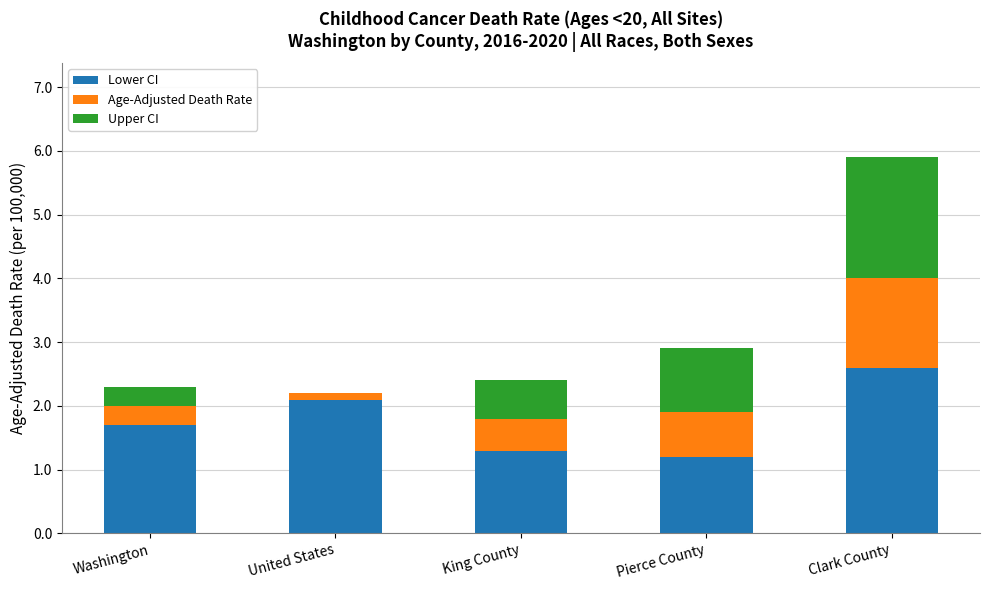

At which label does Lower CI reach its peak?

Clark County